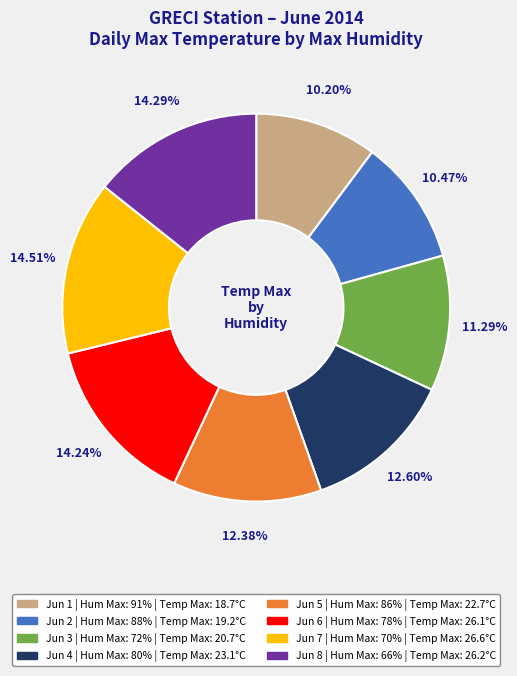

Is there a majority slice in this chart?

No